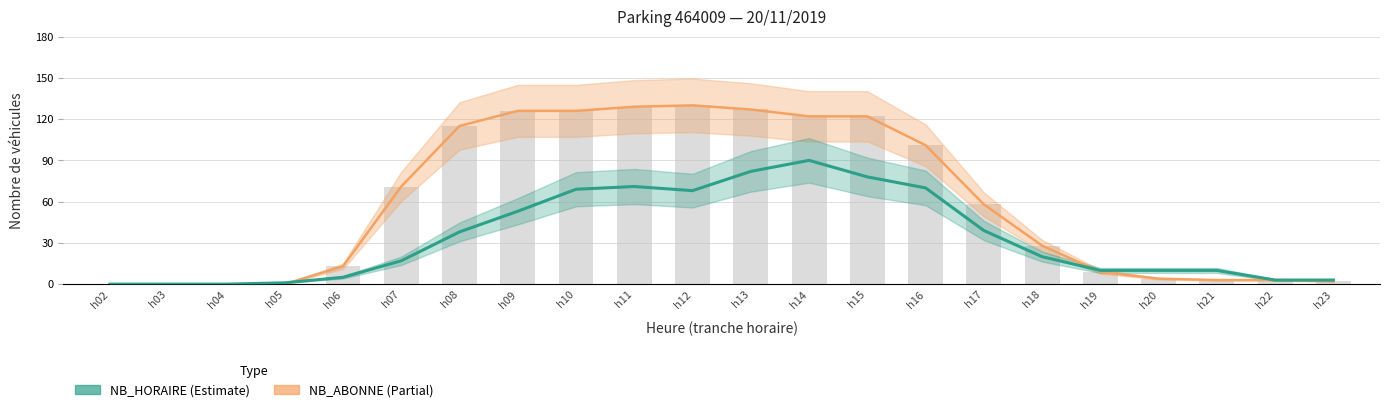

How many groups of bars are there?

22